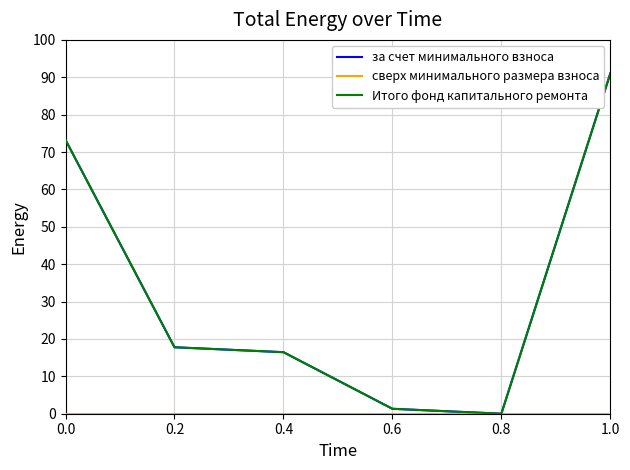

How many lines are shown in the chart?

3